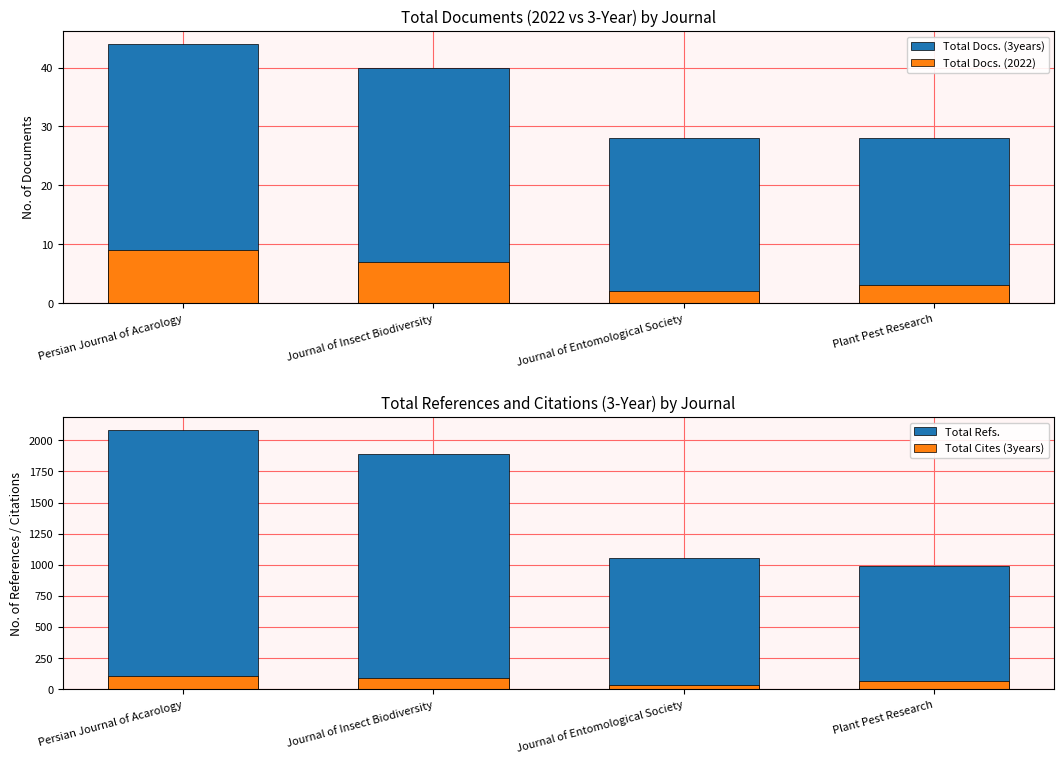

Reading left to right, list all the values displayed in this chart.

Total Docs. (3years): 44	40	28	28
Total Docs. (2022): 9	7	2	3
Total Refs.: 2082	1893	1056	987
Total Cites (3years): 106	89	30	68